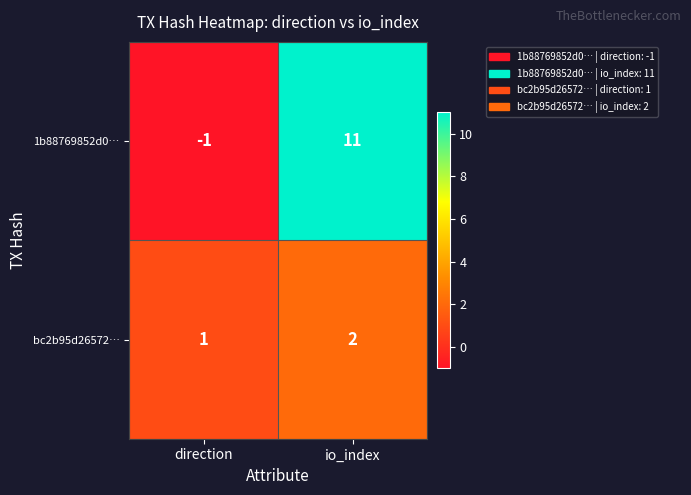

How many data points does each series have?

2